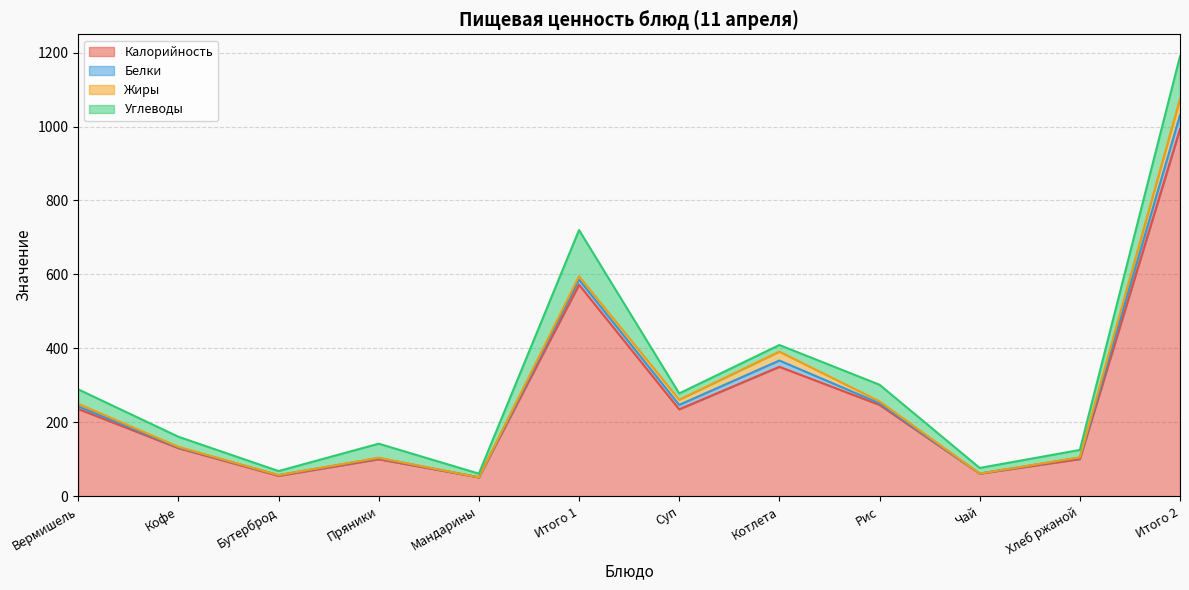

Reading left to right, extract all data points from this chart.

Калорийность: 236.0	130.0	55.0	100.0	51.0	572.0	235.0	350.0	247.0	61.0	100.4	993.0
Белки: 7.0	2.2	2.0	3.0	0.0	14.0	12.0	17.0	4.5	0.2	4.0	38.0
Жиры: 7.0	1.4	0.0	1.0	0.0	9.0	14.0	24.0	5.2	0.0	0.7	44.0
Углеводы: 39.0	27.2	11.0	38.0	10.0	125.0	17.0	18.0	44.8	15.2	20.0	115.0